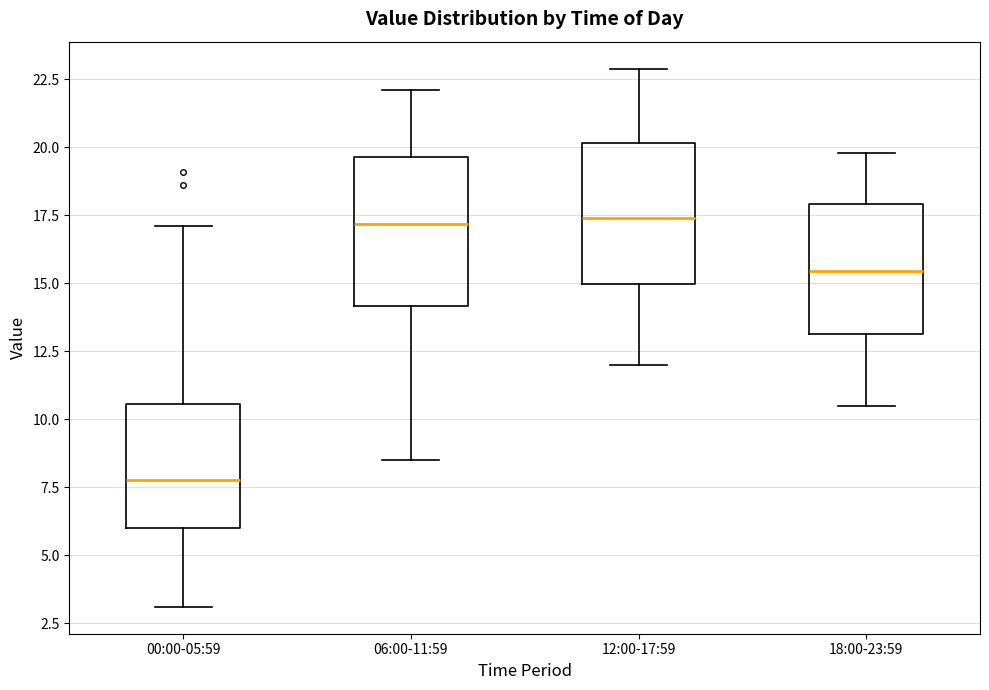

Reading left to right, read every box against the y-axis: the position of its median line, the range the box covers, and the ends of its whiskers. The values are not printed on the chart, so give them approximately, as read against the axis.

00:00-05:59: median 8.0, box 6.0 to 10.5, whiskers 3.0 to 17.0
06:00-11:59: median 17.0, box 14.0 to 19.5, whiskers 8.5 to 22.0
12:00-17:59: median 17.5, box 15.0 to 20.0, whiskers 12.0 to 23.0
18:00-23:59: median 15.5, box 13.0 to 18.0, whiskers 10.5 to 20.0